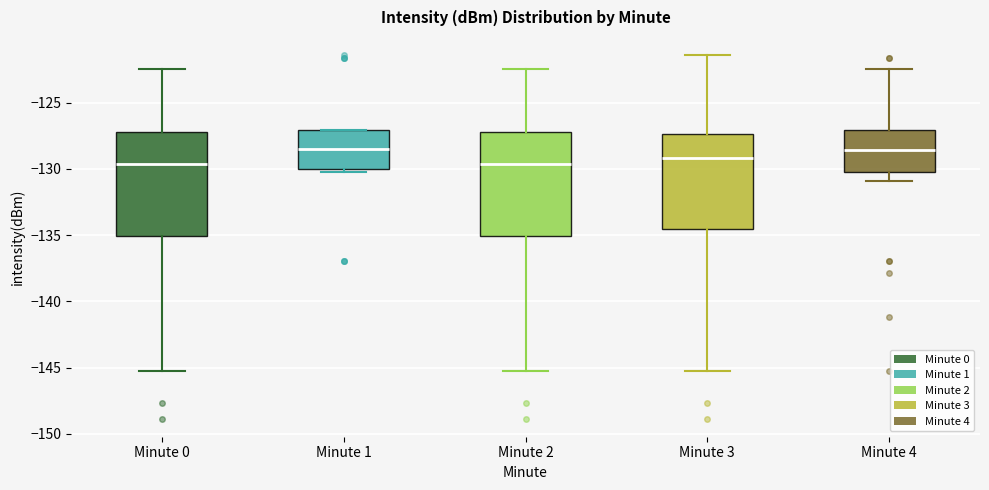

Where does the upper whisker of the box for Minute 2 end on the y-axis? The values are not printed on the chart, so give them approximately, as read against the axis.

-122.5